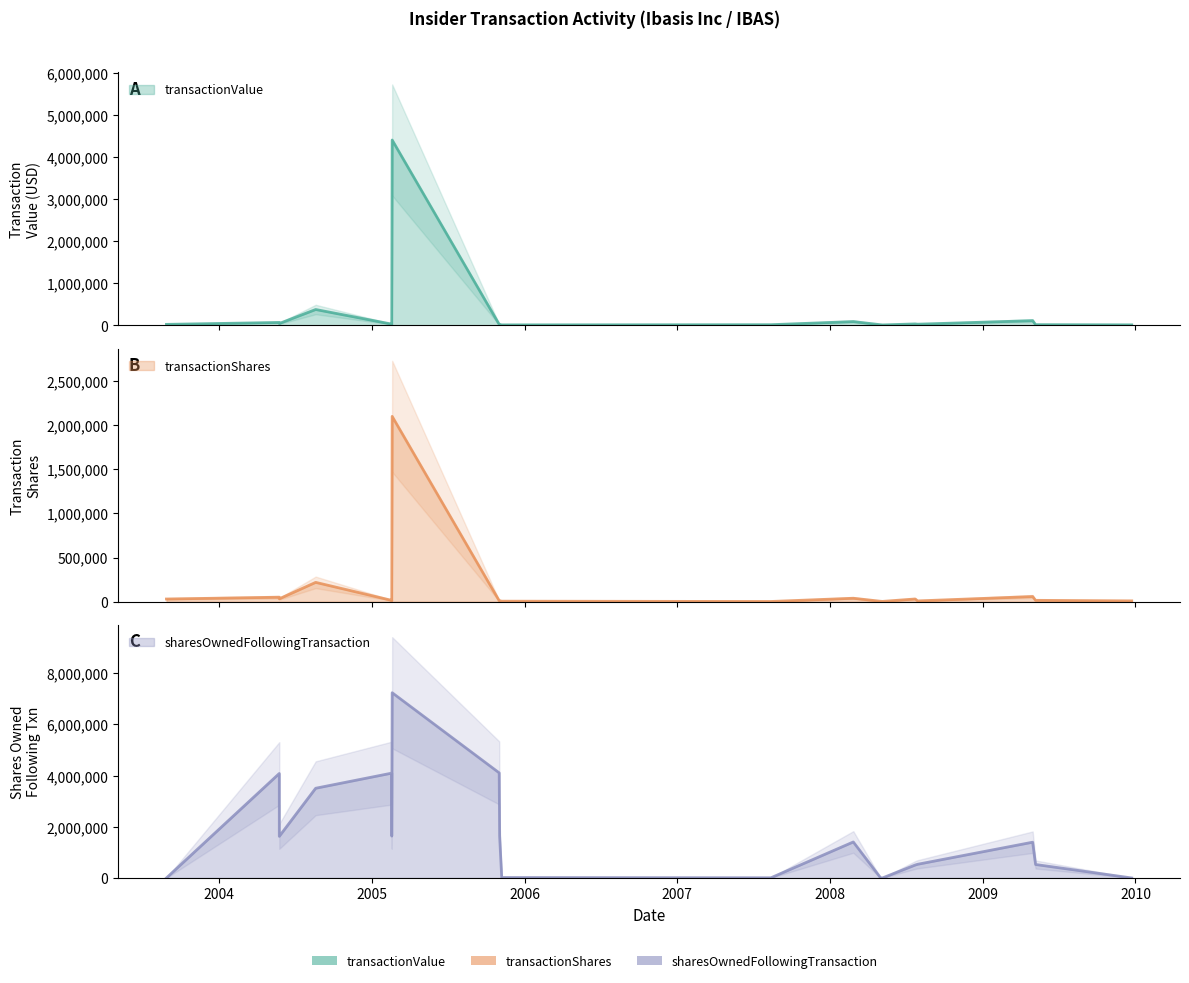

At which label is sharesOwnedFollowingTransaction closest to 3618780?

2004-08-19